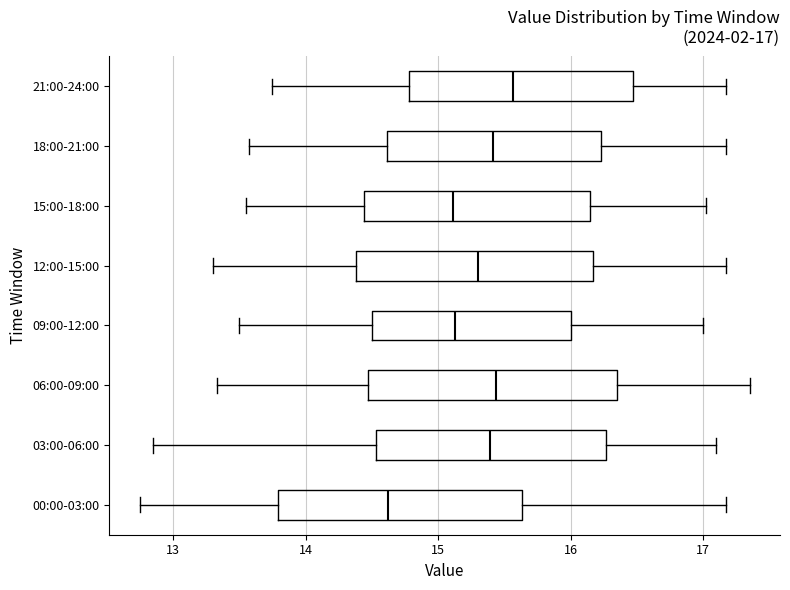

Which box's median line is the furthest to the left?

00:00-03:00